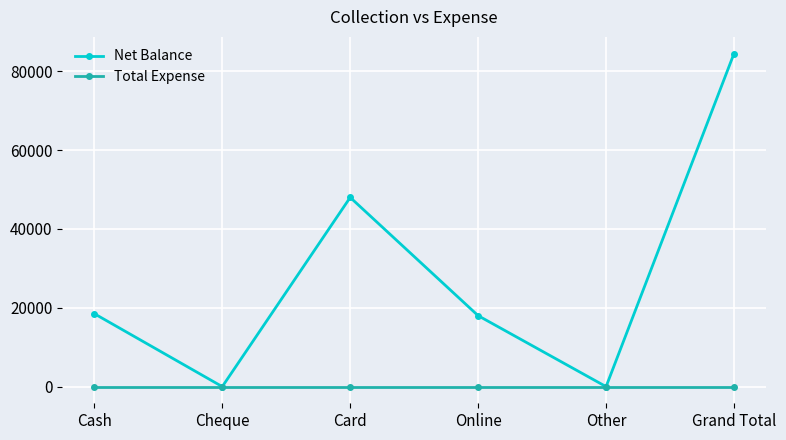

The value of Total Expense at Online is 0. True or false?

True